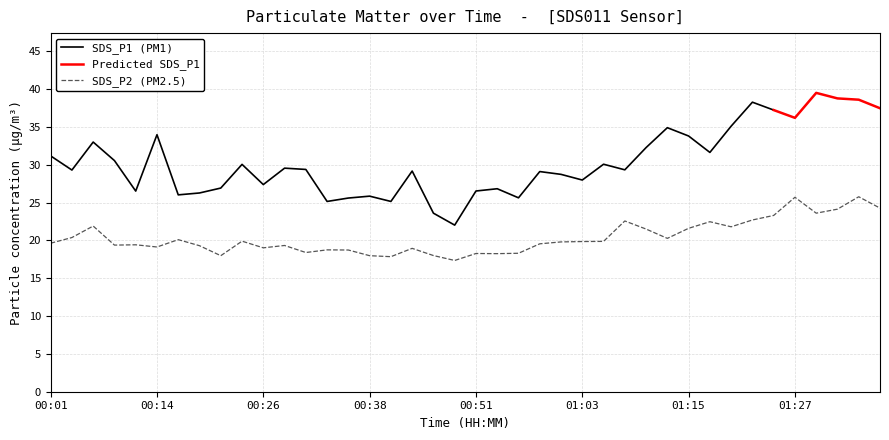

How many points are lower than both their immediate neighbors (excluding endpoints)?

11